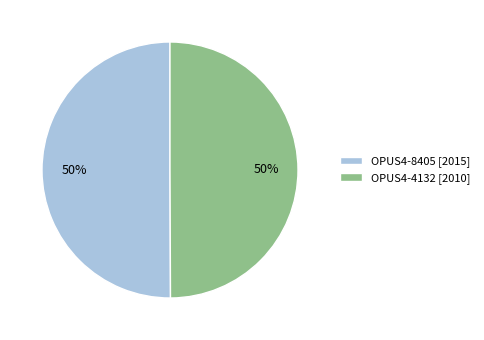

To the nearest percent, what is the average slice percentage?

50%